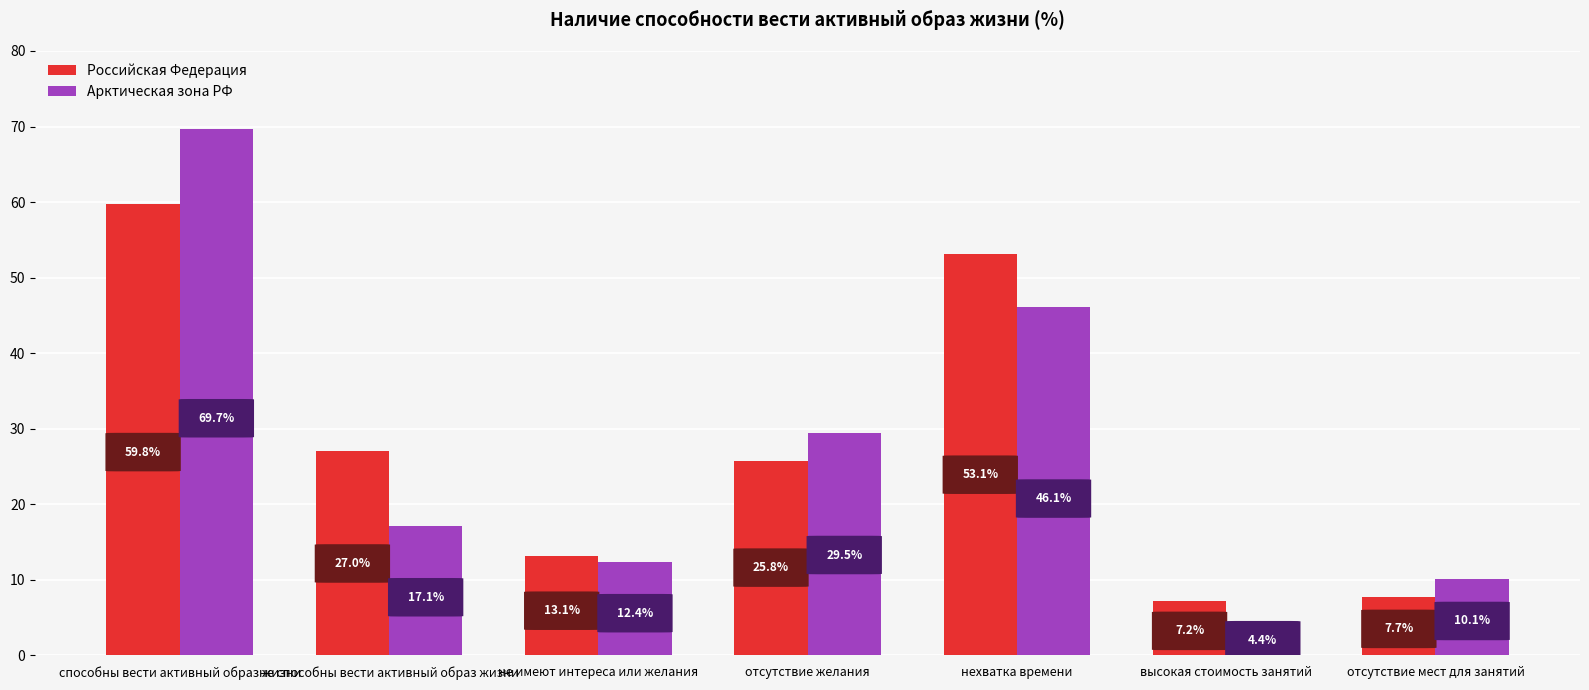

What value does the Арктическая зона РФ series have at способны вести активный образ жизни?

69.7